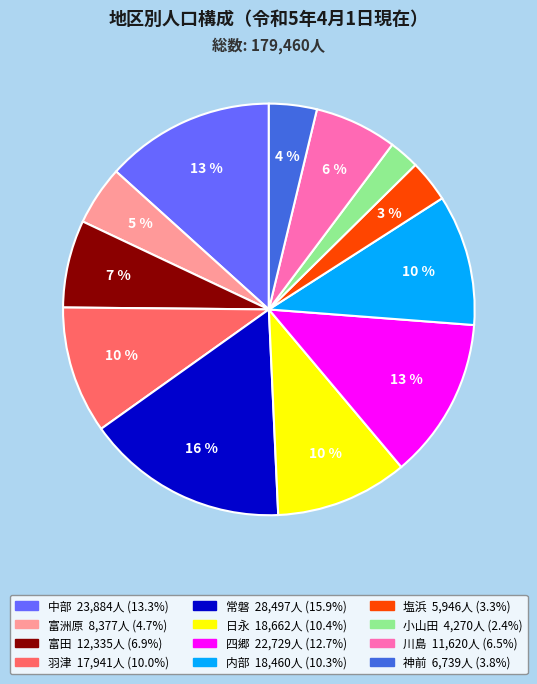

Does any single category account for the majority?

No